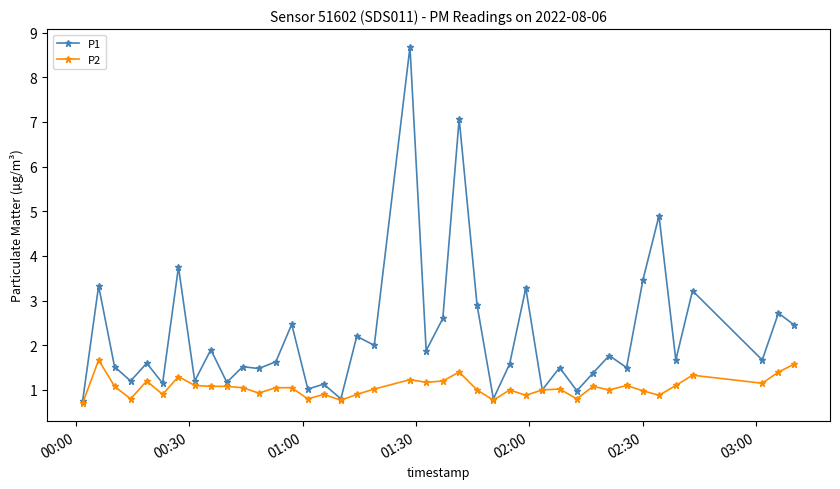

How many data points does each series have?

40